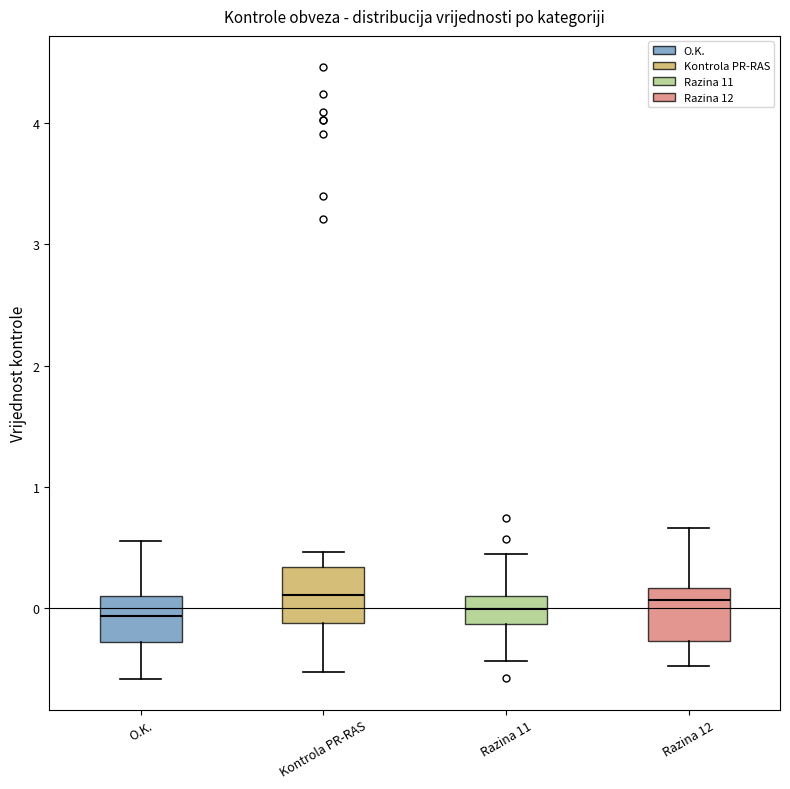

Reading left to right, transcribe this box plot: for each box, give where its median line is, the range the box spans, and where its two whiskers end, as read against the y-axis. The values are not printed on the chart, so give them approximately, as read against the axis.

O.K.: median -0.1, box -0.3 to 0.1, whiskers -0.6 to 0.6
Kontrola PR-RAS: median 0.1, box -0.1 to 0.3, whiskers -0.5 to 0.5
Razina 11: median 0.0, box -0.1 to 0.1, whiskers -0.4 to 0.4
Razina 12: median 0.1, box -0.3 to 0.2, whiskers -0.5 to 0.7